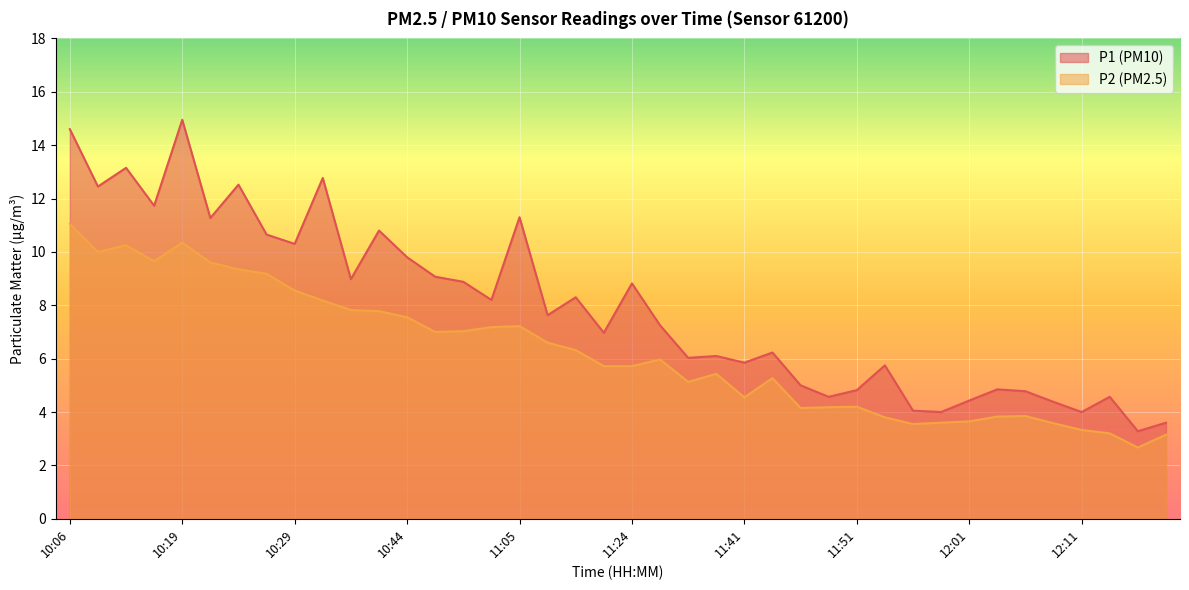

Between 11:49 and 10:36, which is larger?

10:36